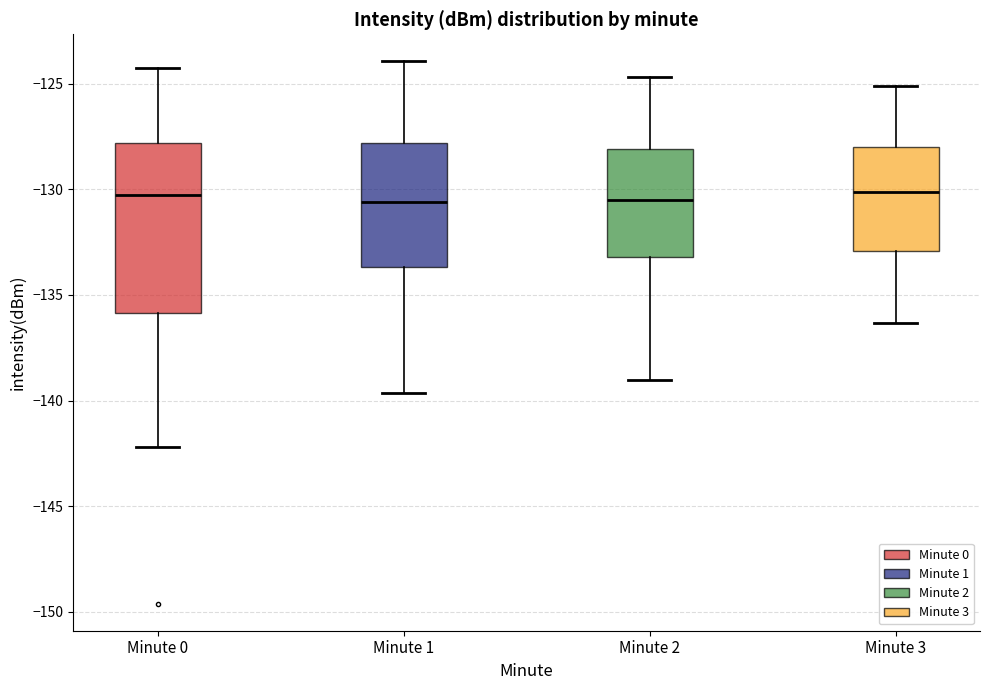

Where does the median line of the box for Minute 2 sit on the y-axis? The values are not printed on the chart, so give them approximately, as read against the axis.

-130.5